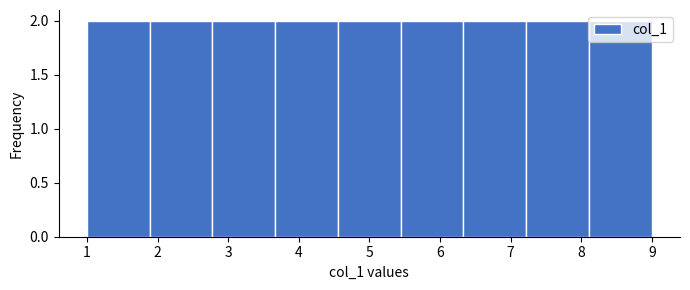

How tall is the bar that spans 1.9 to 2.8 on the x-axis? Neither the bar edges nor the heights are printed on the chart, so give them approximately, as read against the axes.

2